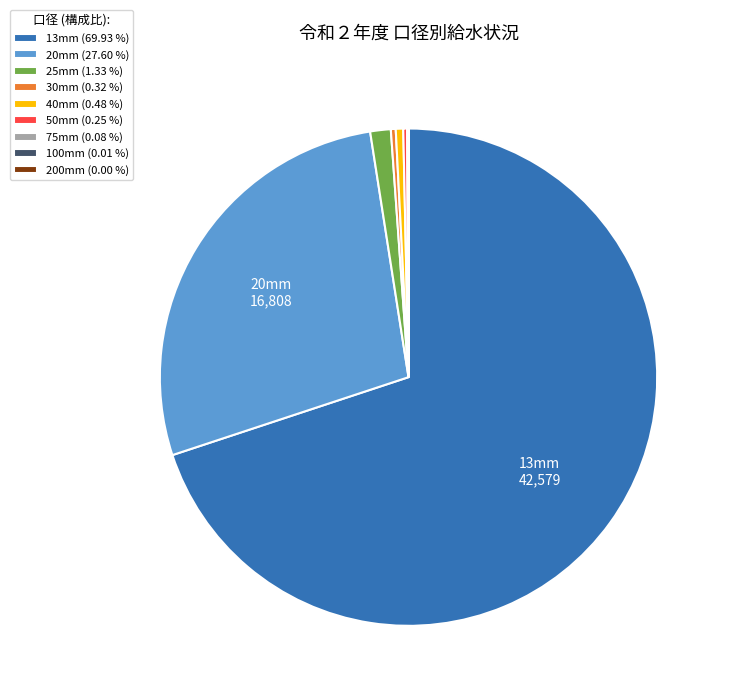

The 20mm slice represents 28% of the pie. True or false?

True